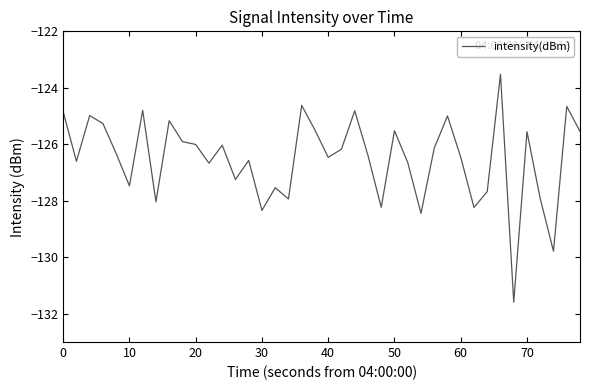

What is the minimum value shown in the chart?

-131.6